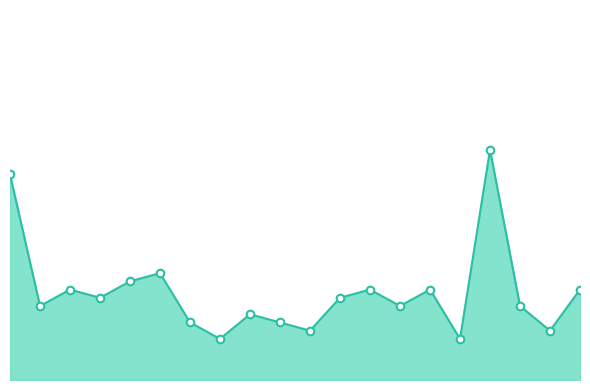

Is this an area chart (filled region under the line)?

Yes